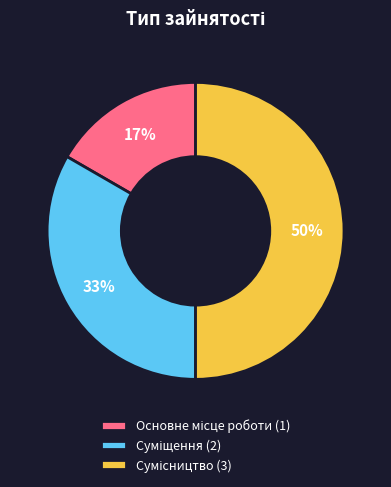

Count the number of slices in the pie.

3